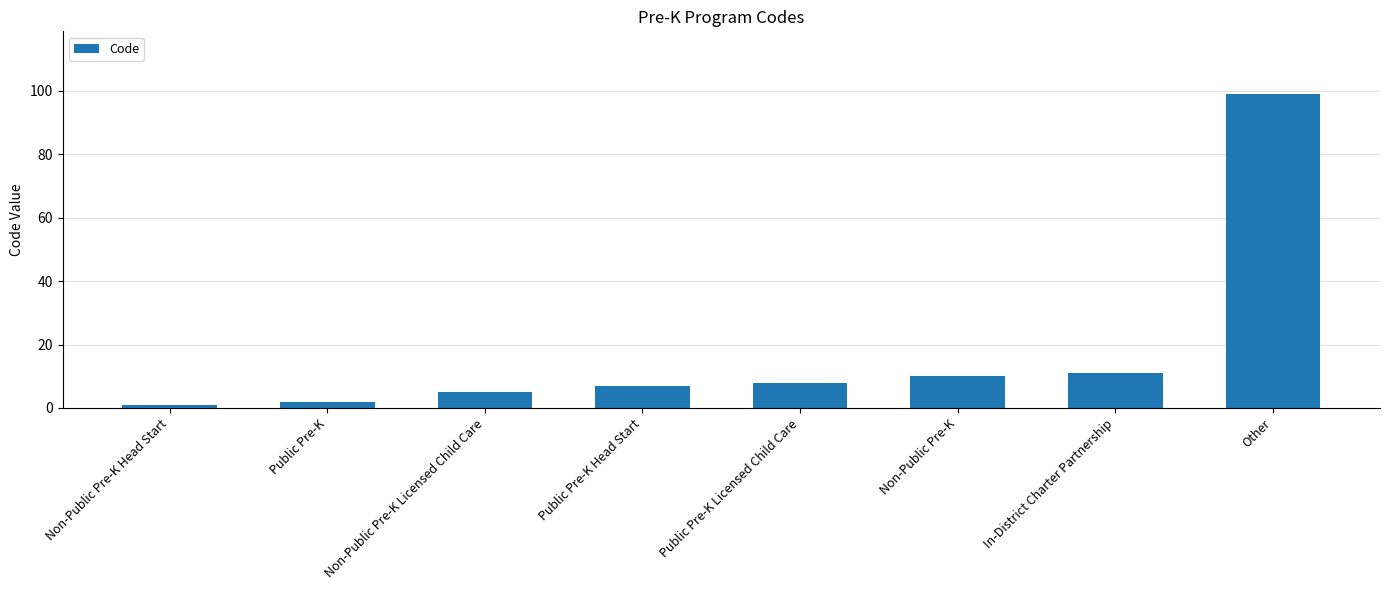

Between Non-Public Pre-K and Non-Public Pre-K Head Start, which is larger?

Non-Public Pre-K